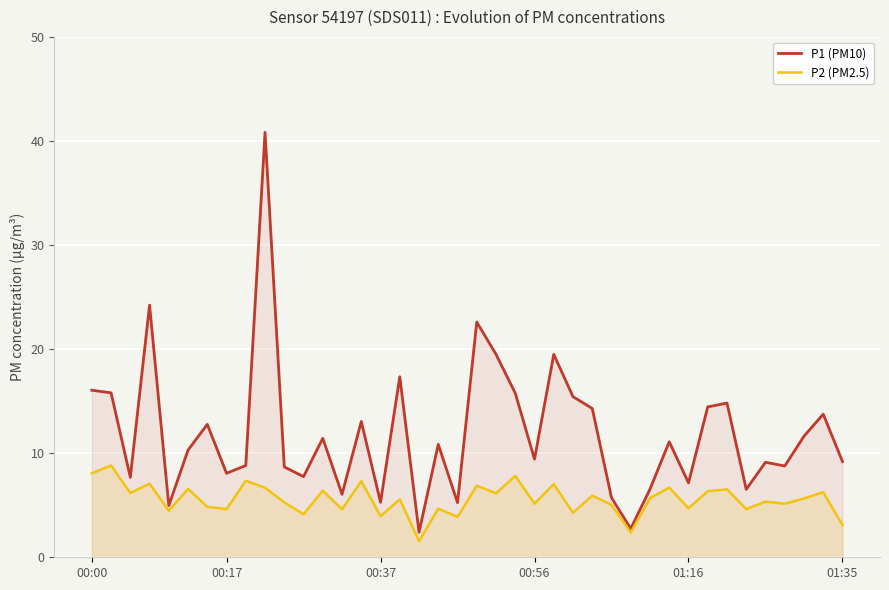

Is it true that P1 (PM10) equals 22.9 at 33?

False